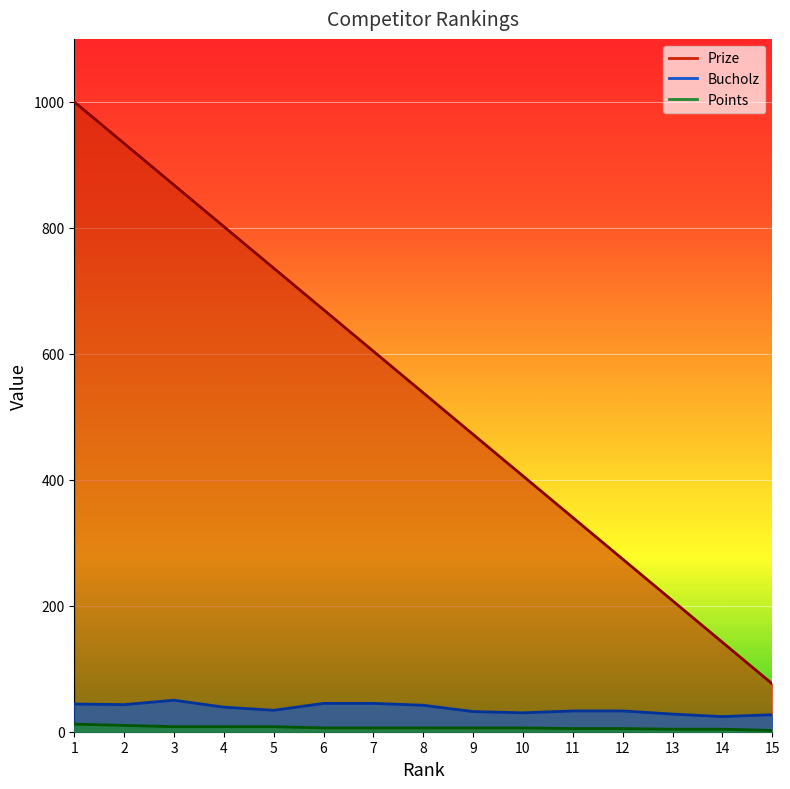

True or false: Bucholz and Prize cross at least once.

False